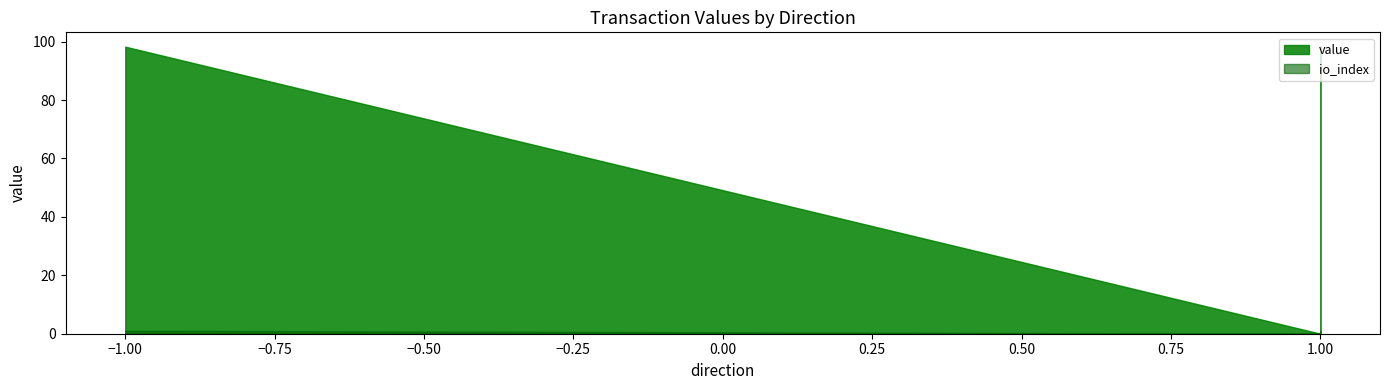

True or false: io_index and value cross at least once.

False